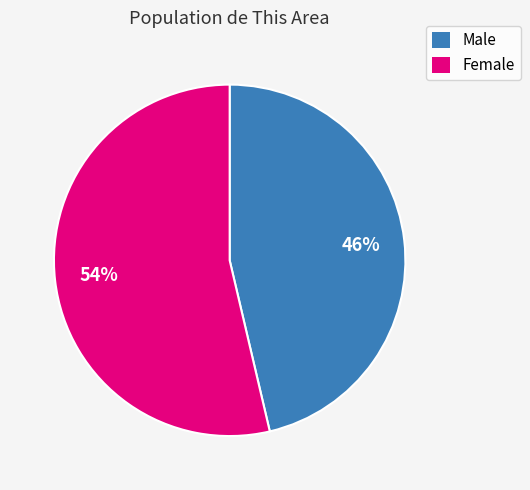

Is the sum of Female and Male greater than half?

Yes